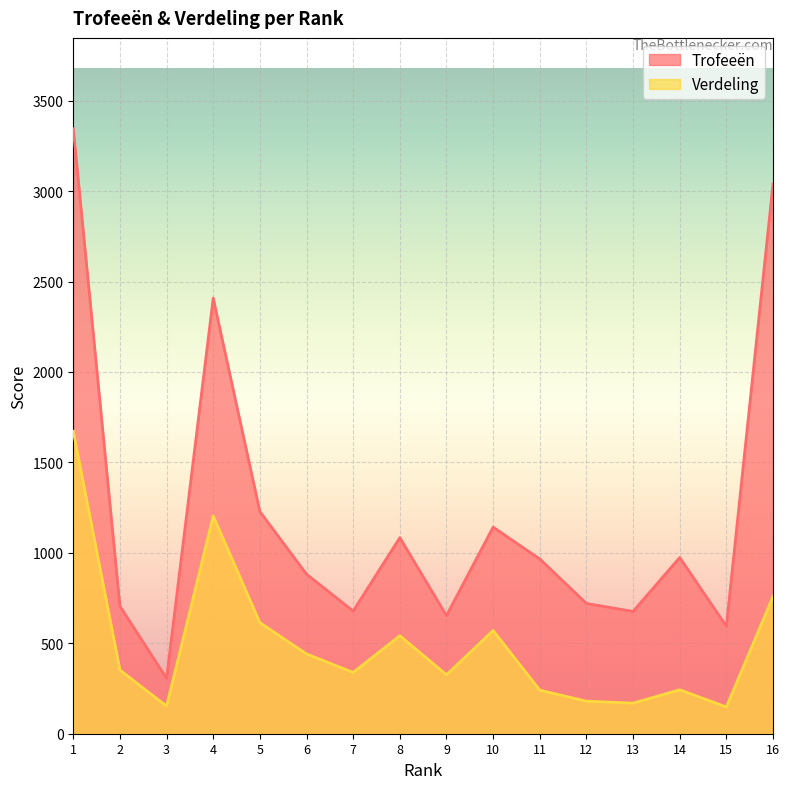

List the series in order of their peak value, highest first.

Trofeeën, Verdeling